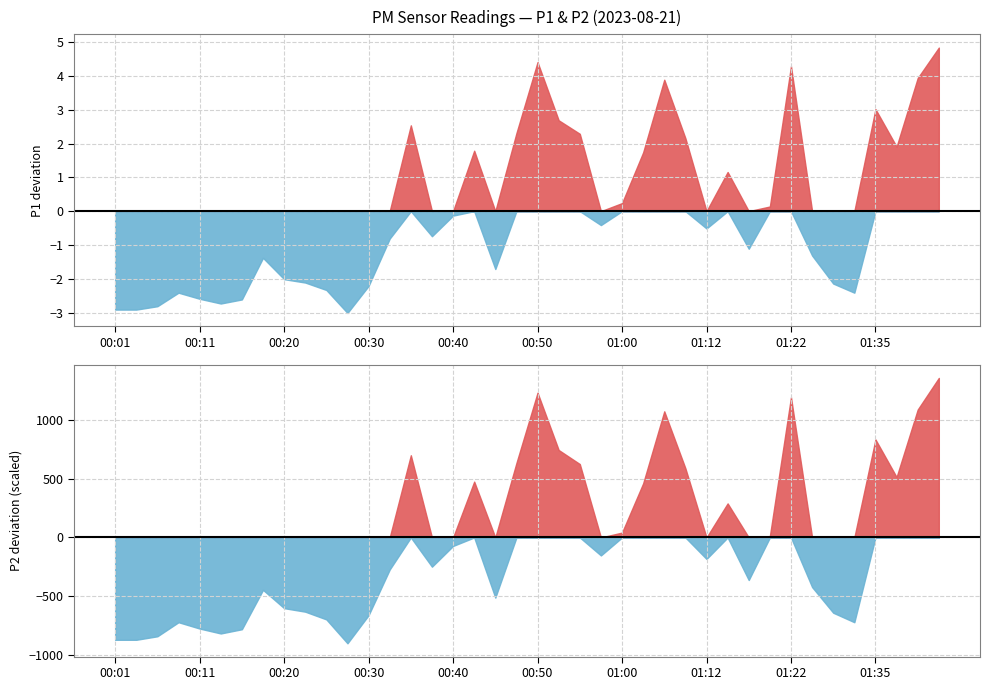

True or false: P2 and P1 cross at least once.

False